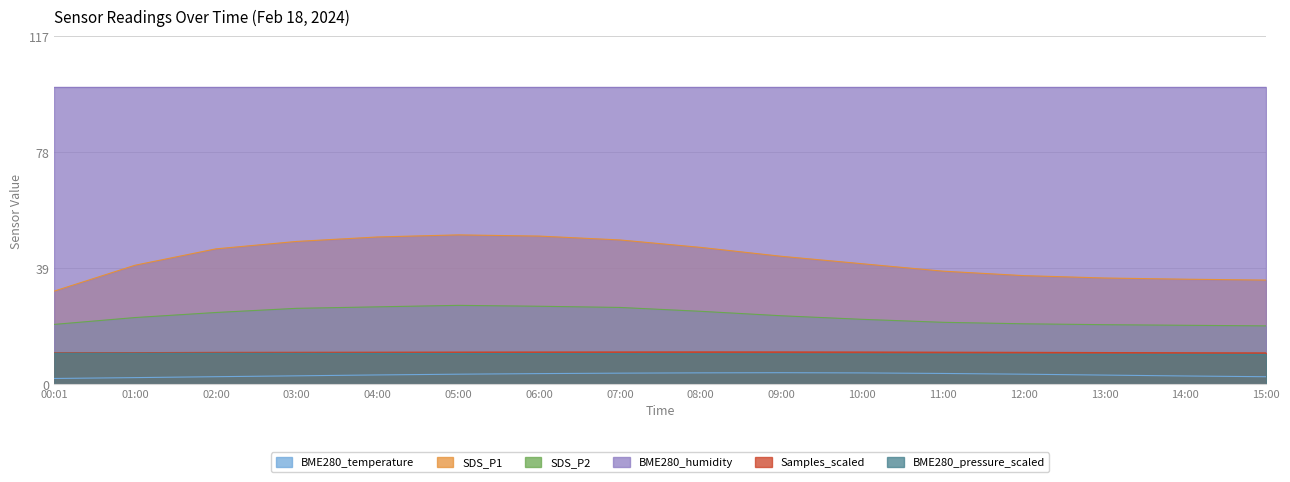

List the labels in order of BME280_temperature value, largest first.

09:00, 08:00, 10:00, 07:00, 11:00, 06:00, 05:00, 12:00, 04:00, 13:00, 03:00, 14:00, 02:00, 15:00, 01:00, 00:01